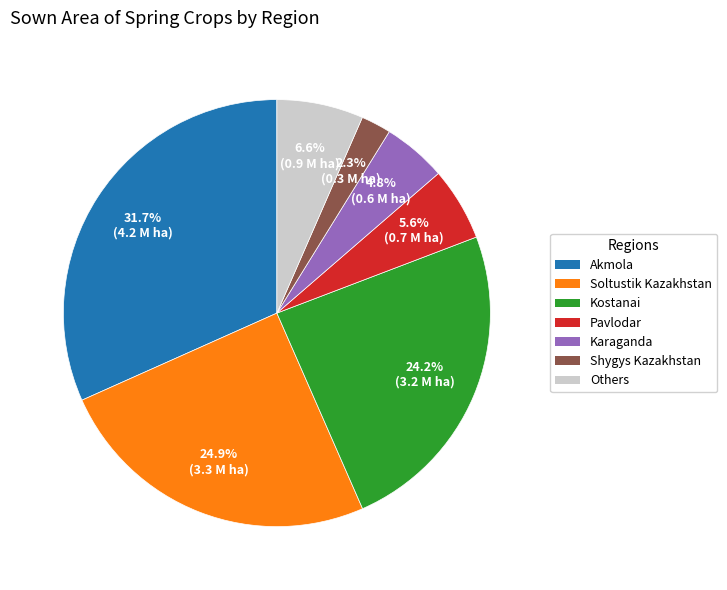

Is there any slice that represents more than half of the pie?

No